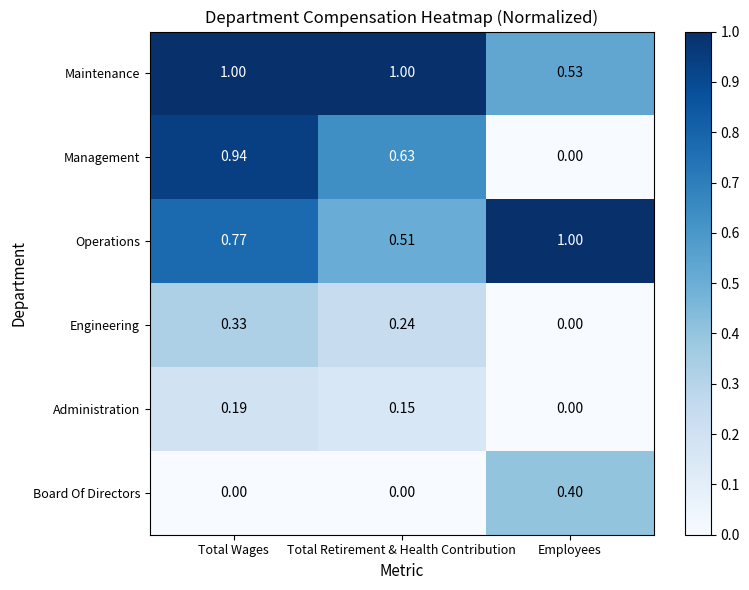

What is the total value across all series at Total Retirement & Health Contribution?

2.5